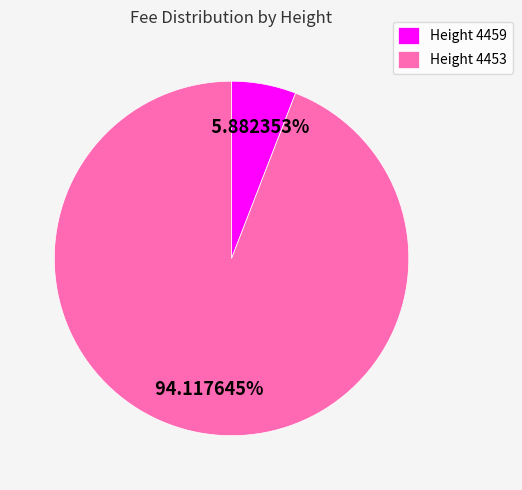

Rank the categories by value from lowest to highest.

Height 4459, Height 4453